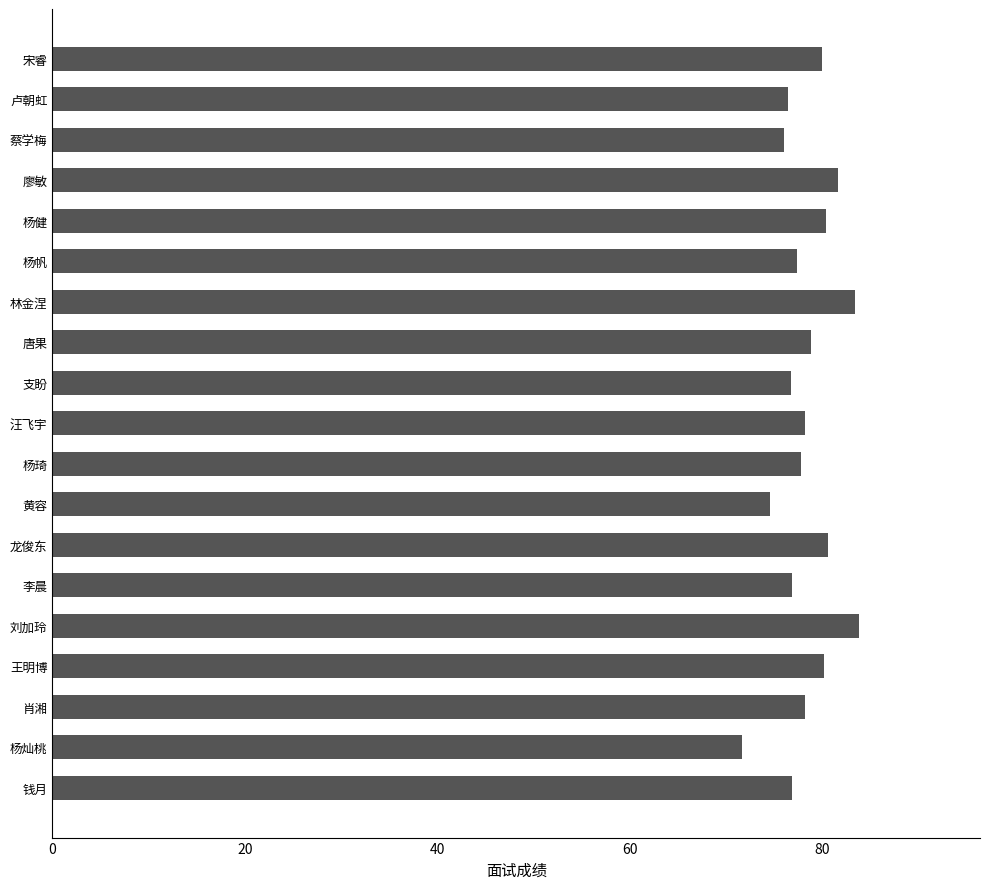

What is the difference between the second highest and second lowest values?

8.8